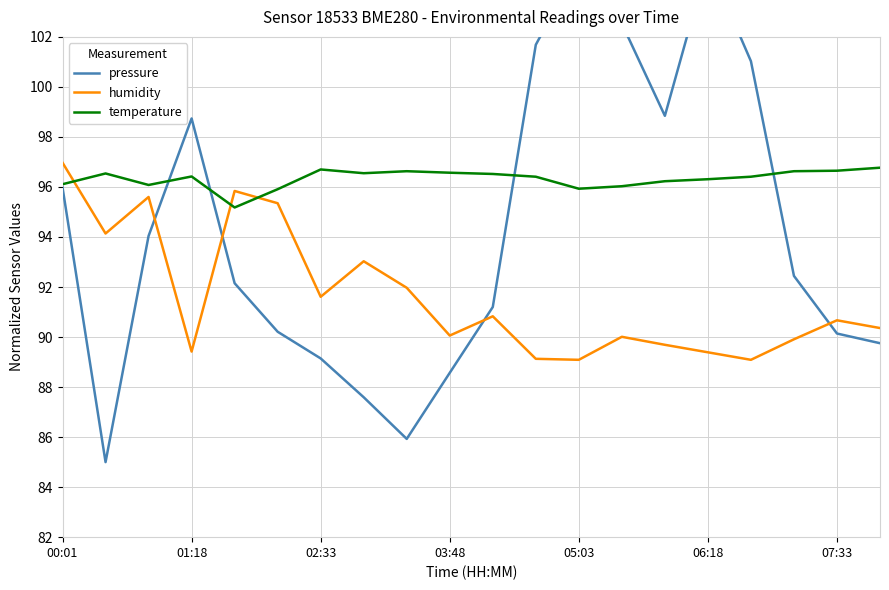

Which series has the widest spread of values?

pressure